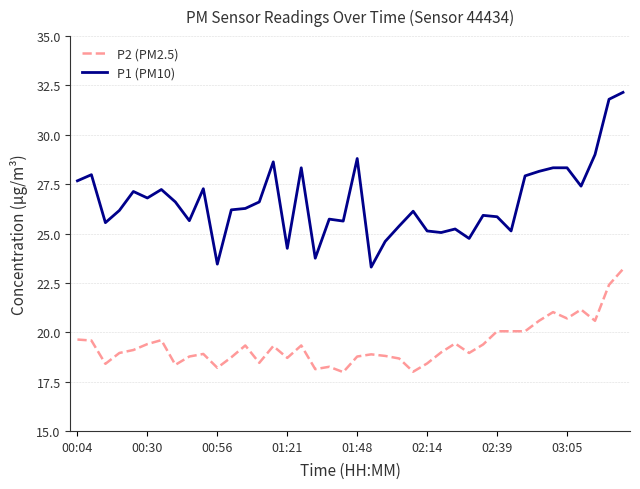

What is the lowest value of the P1 (PM10) series?

23.3